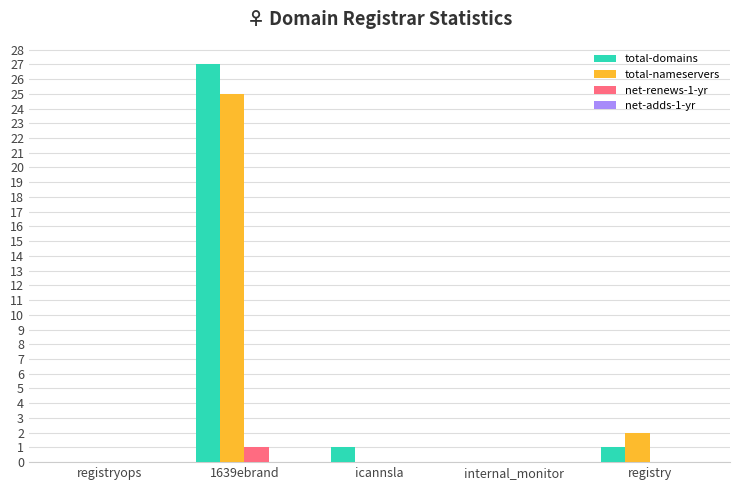

How many groups of bars are there?

5